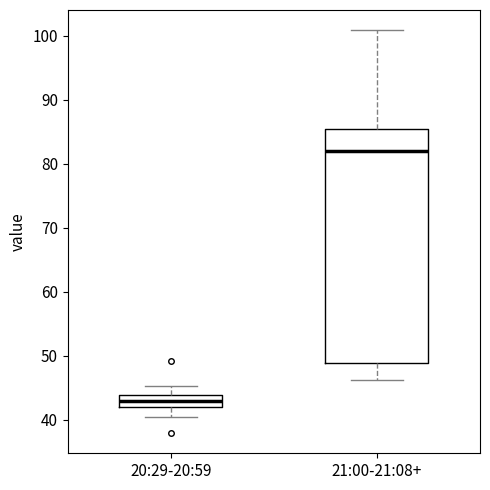

Reading left to right, transcribe this box plot: for each box, give where its median line is, the range the box spans, and where its two whiskers end, as read against the y-axis. The values are not printed on the chart, so give them approximately, as read against the axis.

20:29-20:59: median 43, box 42 to 44, whiskers 40 to 45
21:00-21:08+: median 82, box 49 to 85, whiskers 46 to 101